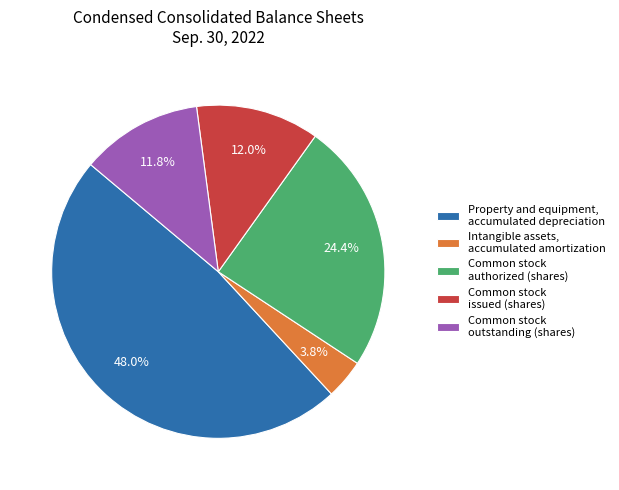

Rank the categories by value from highest to lowest.

Property and equipment, accumulated depreciation, Common stock authorized (shares), Common stock issued (shares), Common stock outstanding (shares), Intangible assets, accumulated amortization